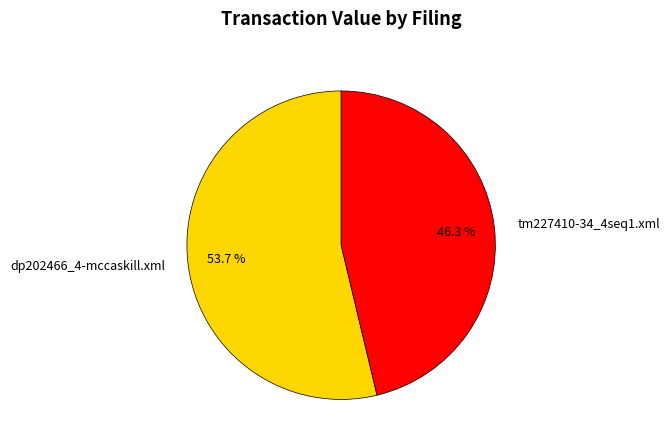

How many slices are in this pie chart?

2